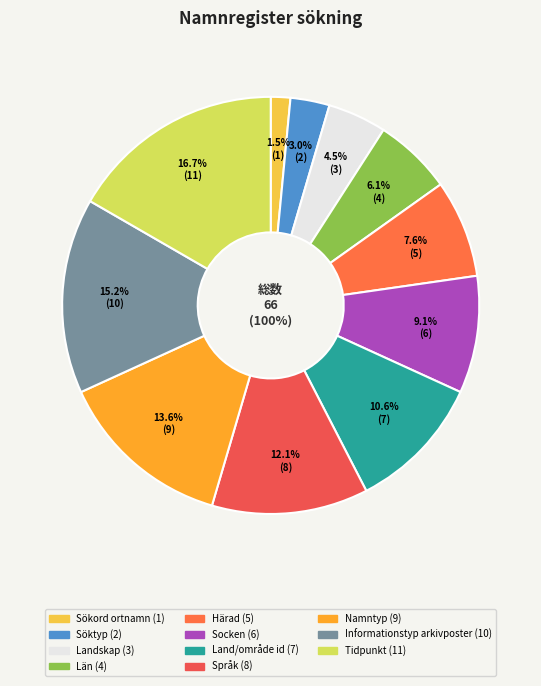

Is it true that Land/område id is 11% of the pie?

True